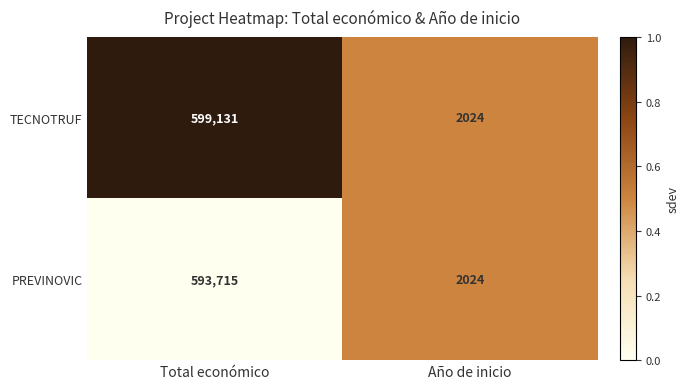

True or false: TECNOTRUF has a value of 2688 at Año de inicio.

False